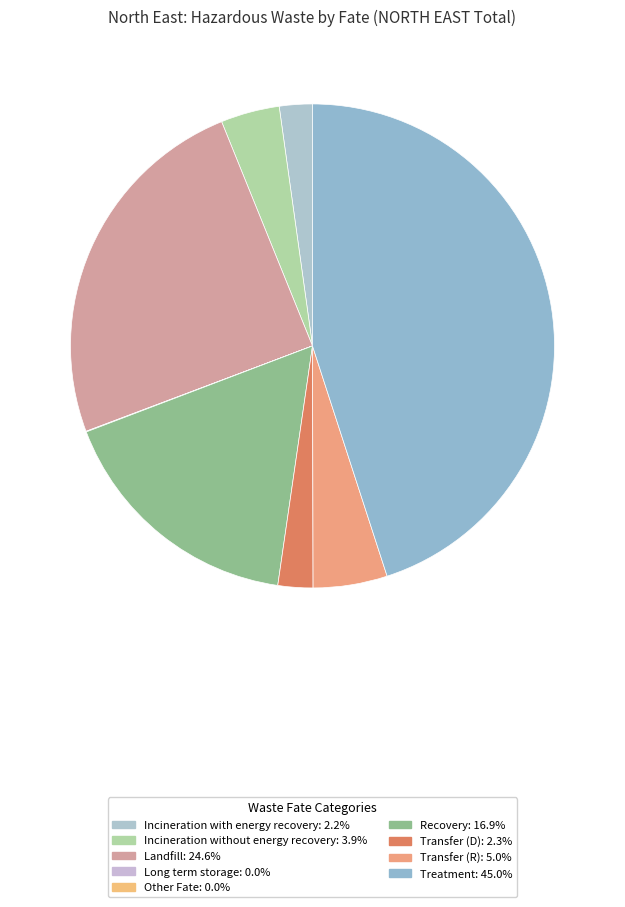

Does Landfill account for over 50% of the chart?

No